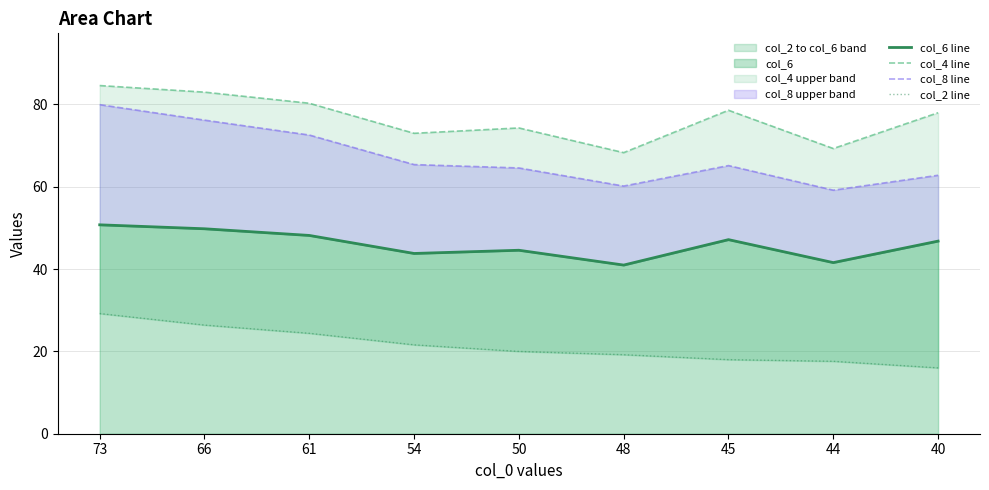

At which category does col_8 line reach its first local peak?

45